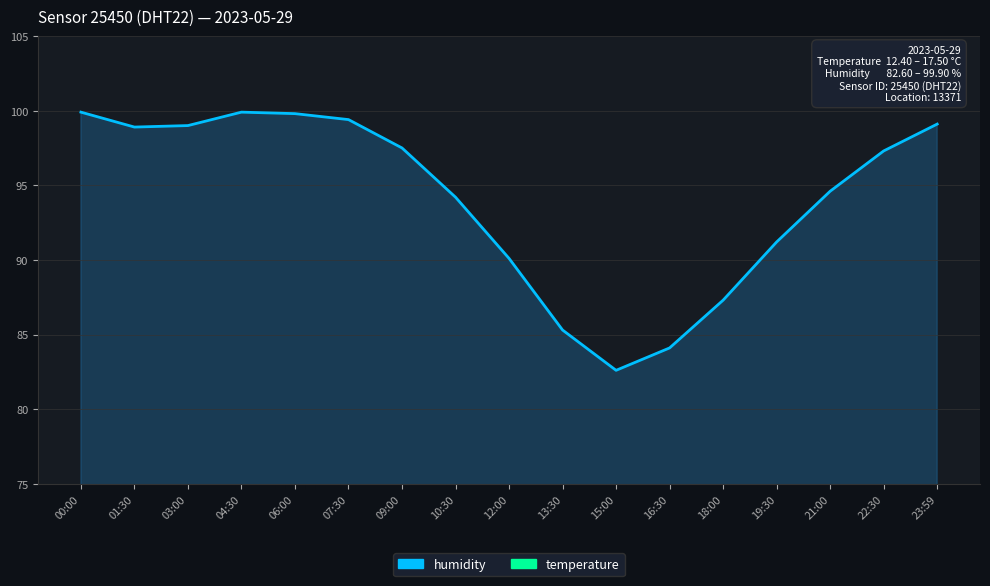

What is the spread (max minus min) of values at 00:00?

87.5